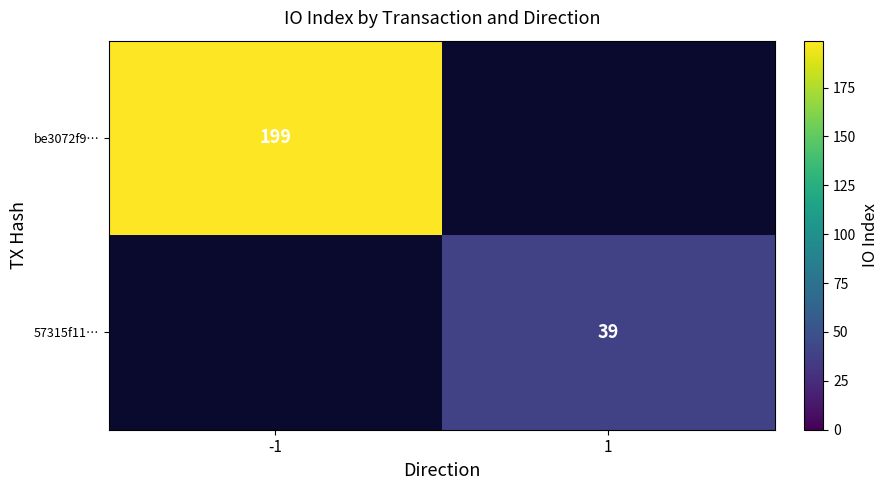

Is it true that be3072f9… equals 199 at -1?

True